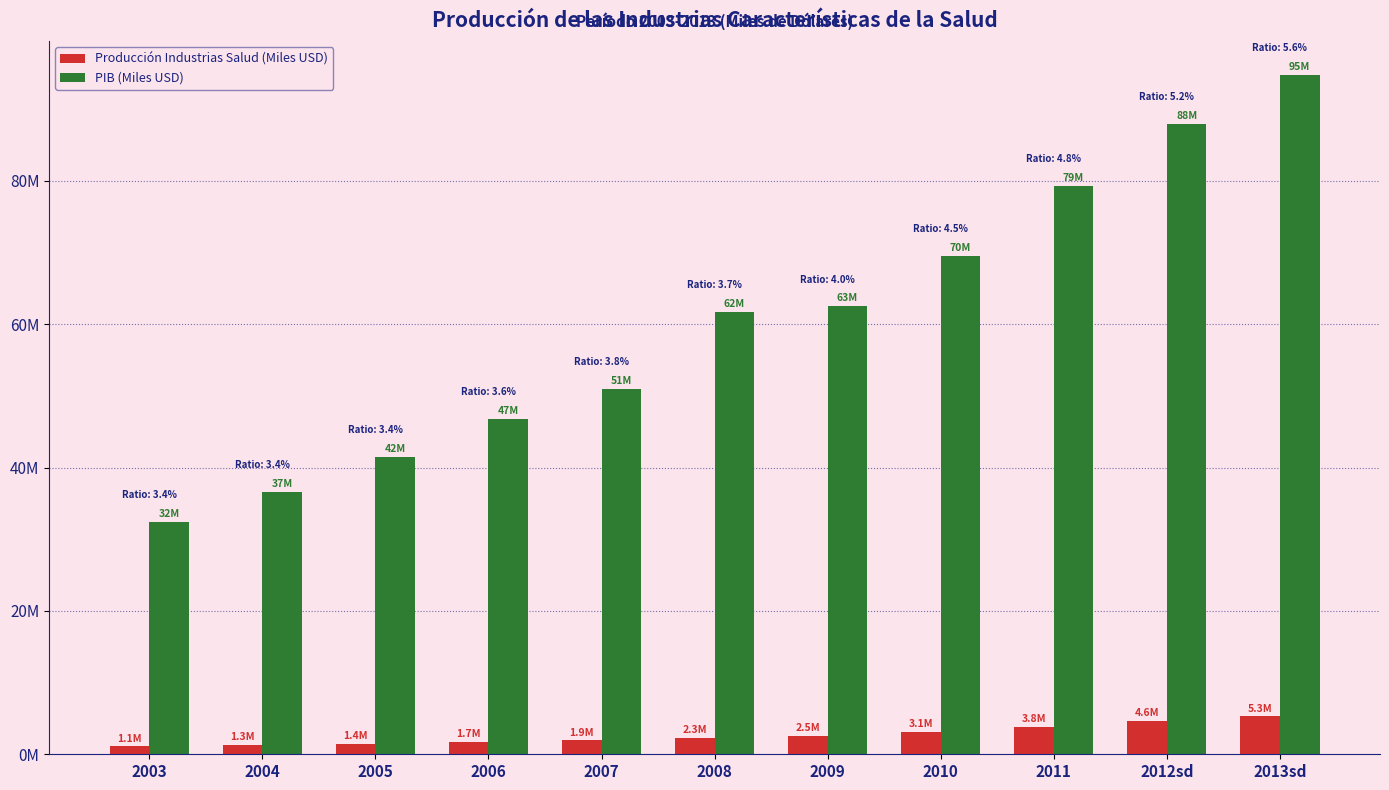

True or false: PIB (Miles USD) has a value of 116717733 at 2011.

False